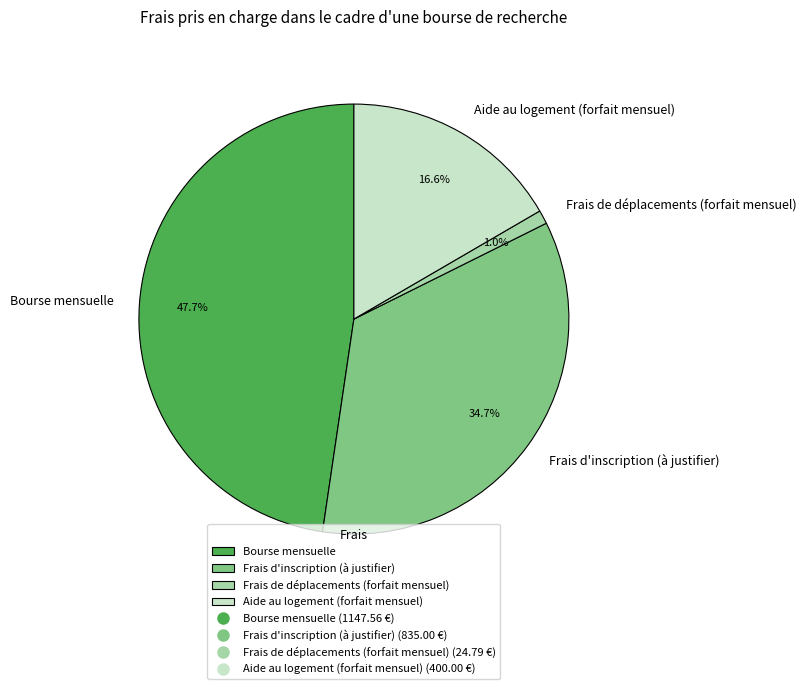

What is the total percentage of Frais de déplacements (forfait mensuel) and Aide au logement (forfait mensuel)?

17.6%